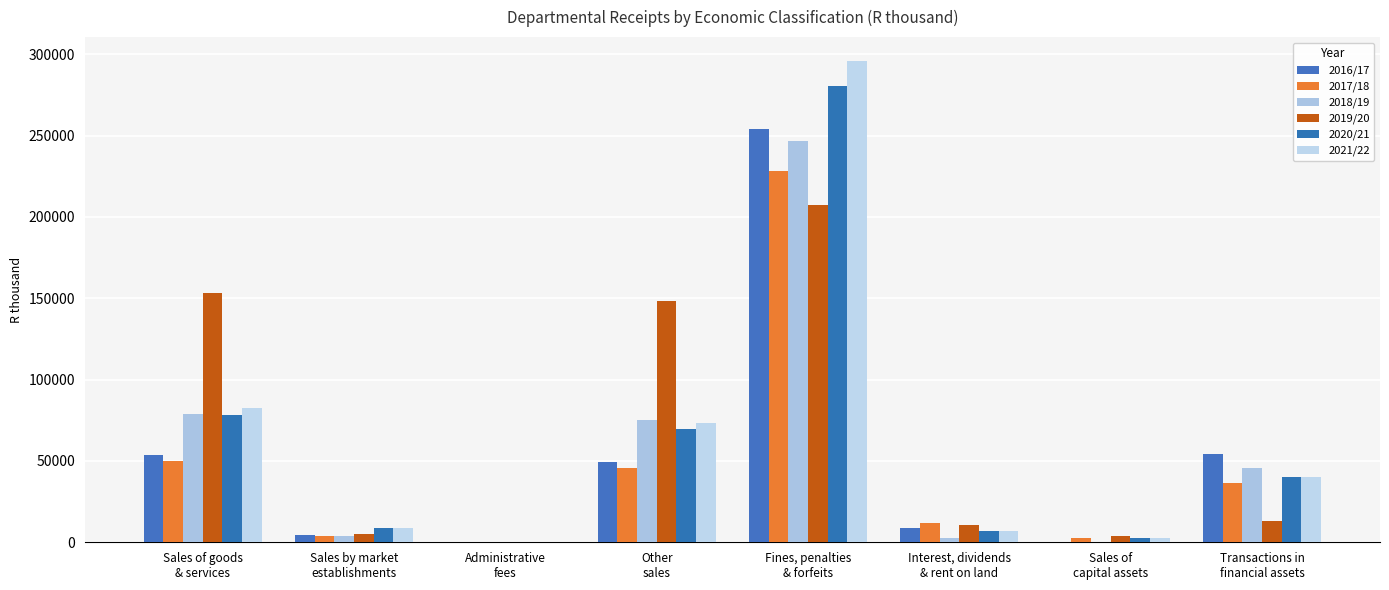

List the series in order of their peak value, lowest first.

2019/20, 2017/18, 2018/19, 2016/17, 2020/21, 2021/22